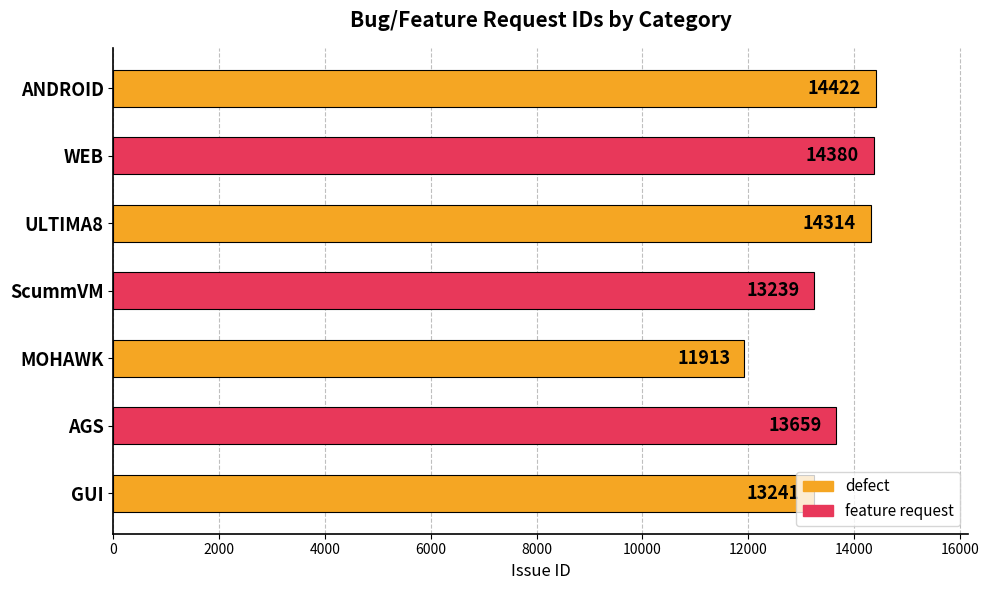

List the labels in order of value, smallest first.

MOHAWK, ScummVM, GUI, AGS, ULTIMA8, WEB, ANDROID